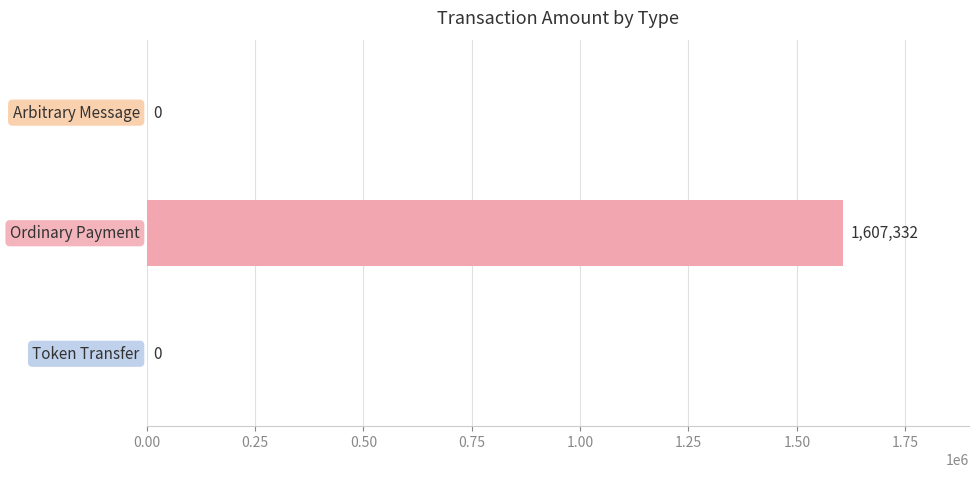

What is the maximum value shown in the chart?

1607332.3